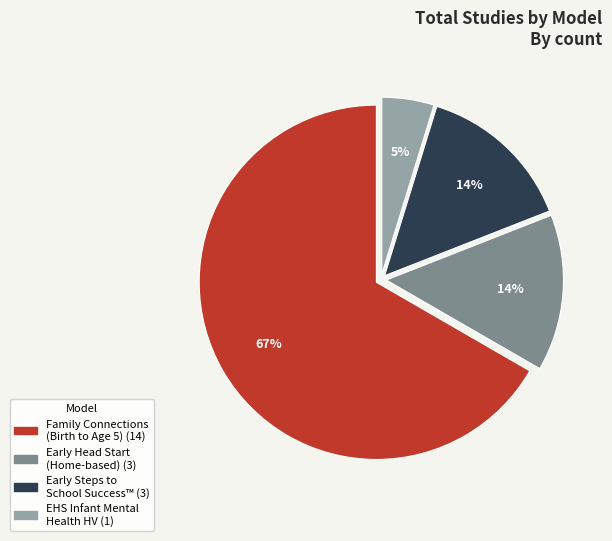

To the nearest percent, what is the difference between the largest and smallest slice percentages?

62%